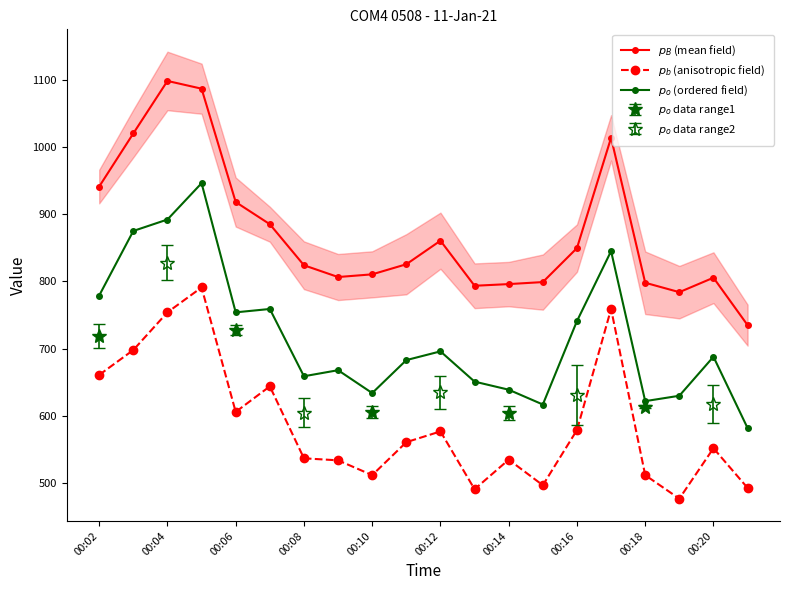

Read the $p_o$ (ordered field) value at 00:06.

754.0